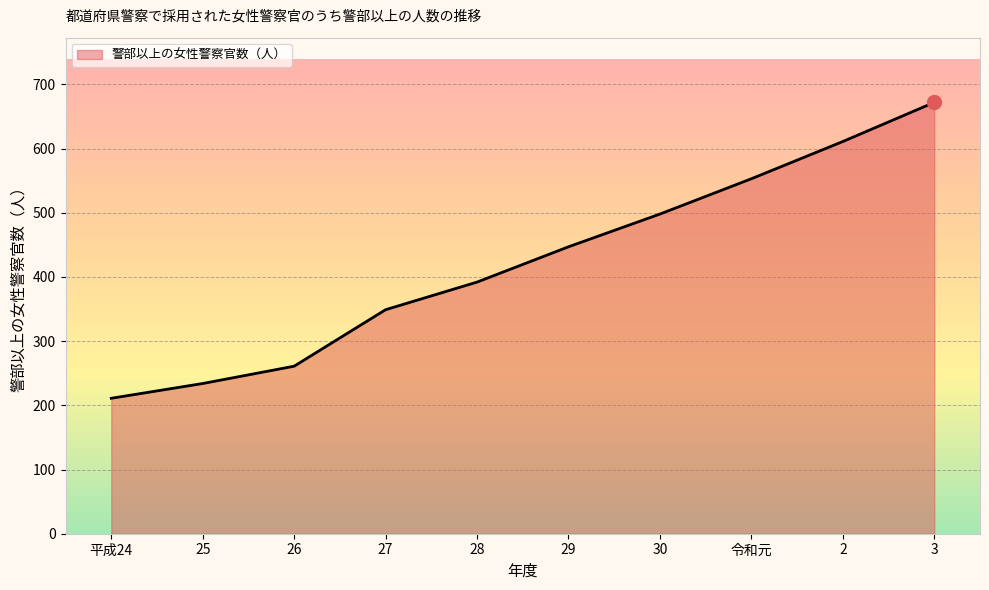

Reading right to left, what are all the values shown in this chart?

3=672	2=611	令和元=553	30=498	29=447	28=392	27=349	26=261	25=234	平成24=211